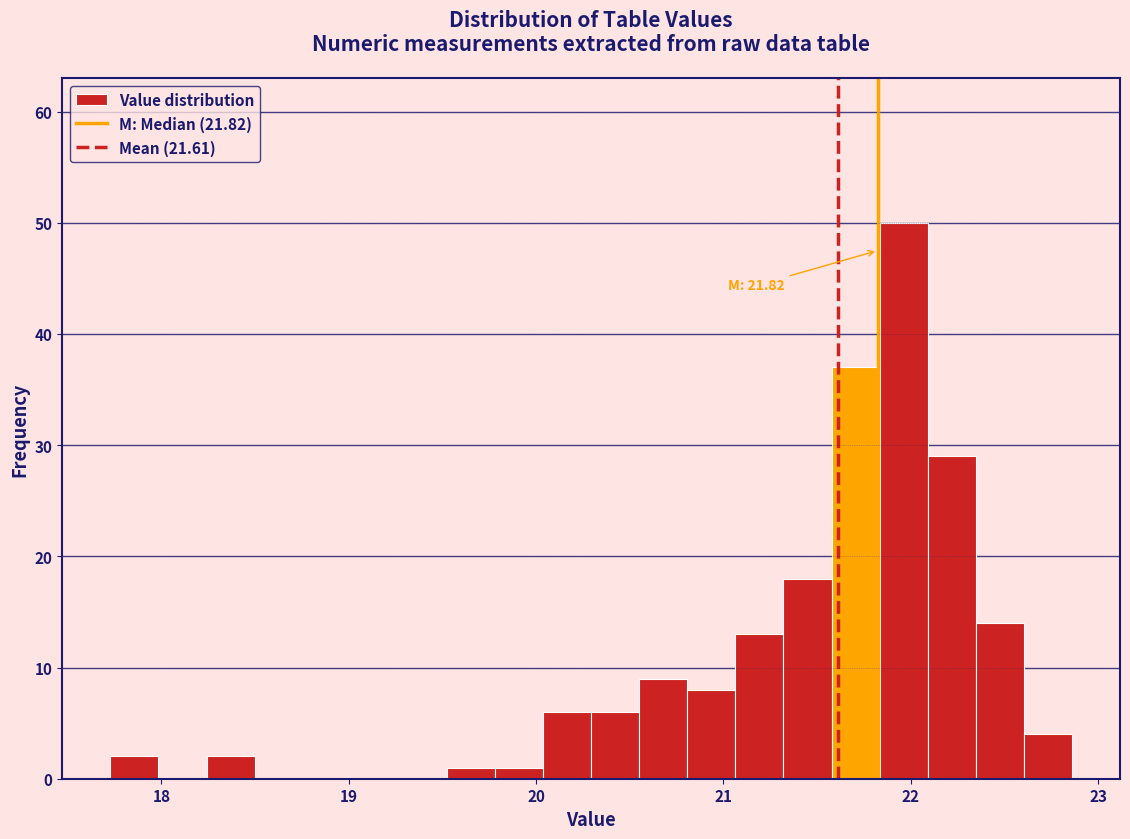

Around what value on the x-axis is the tallest bar? Give the approximate position of its centre, as read against the axis.

22.0